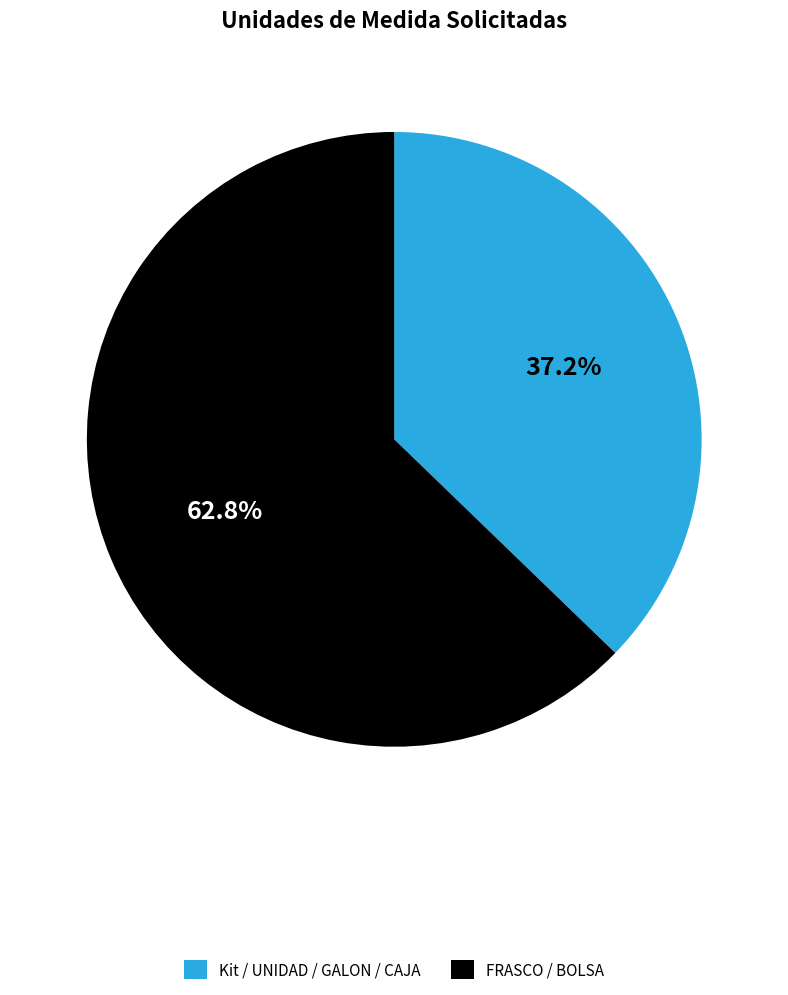

Combined, what portion of the pie is Kit / UNIDAD / GALON / CAJA and FRASCO / BOLSA?

100.0%